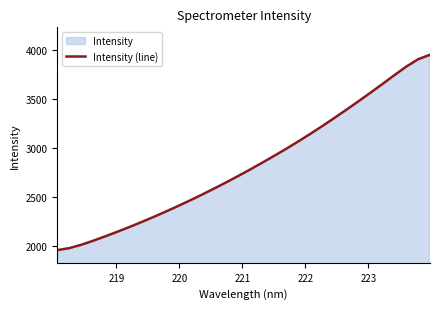

How many lines are shown in the chart?

1